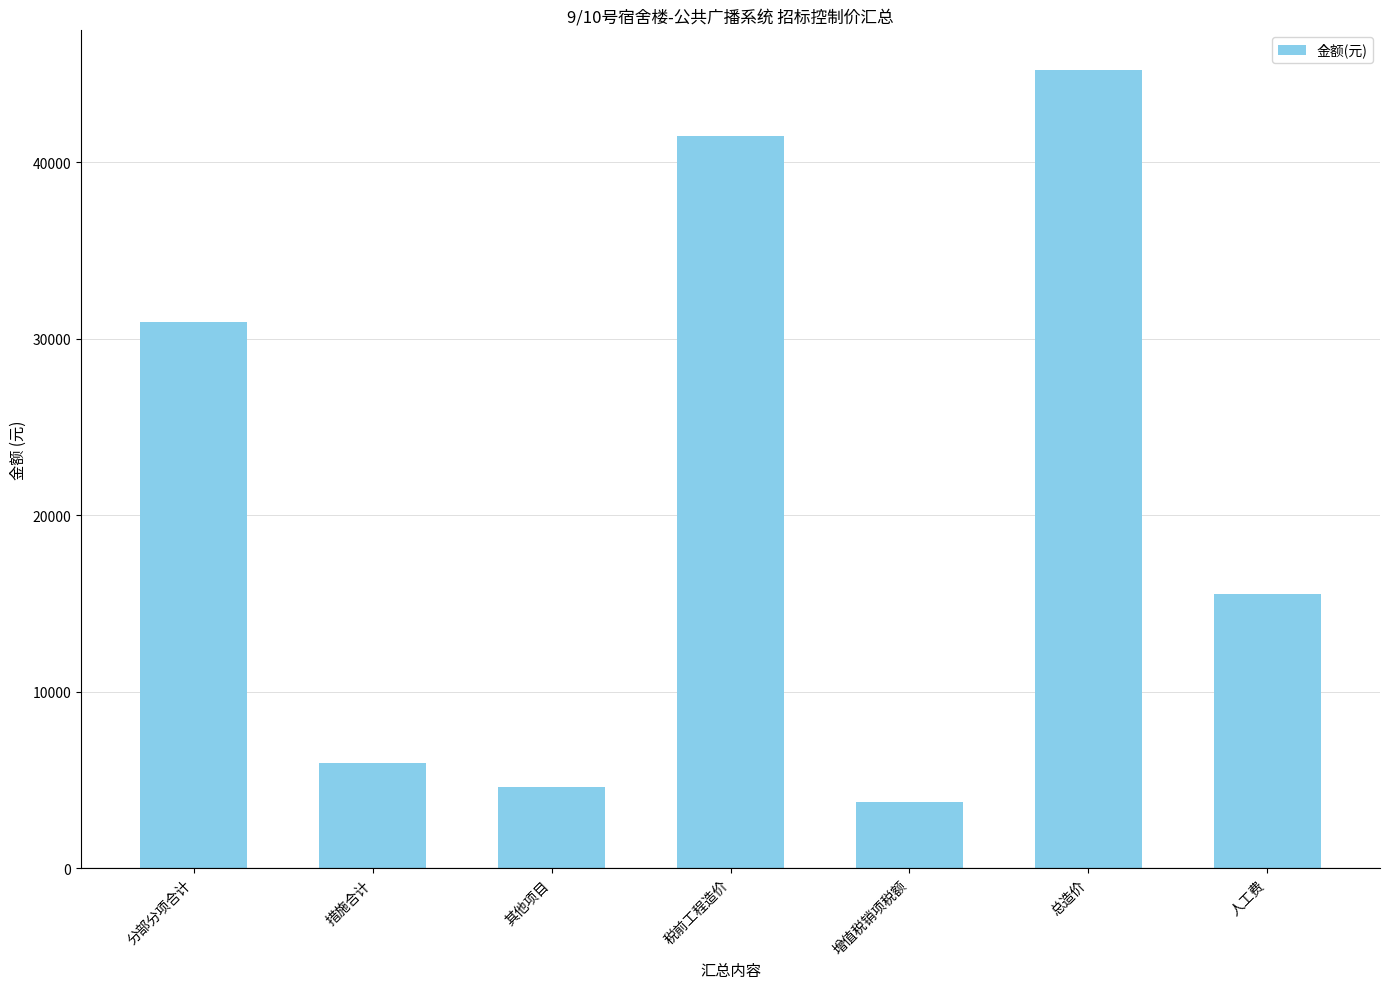

Which label corresponds to the largest value in the chart?

总造价